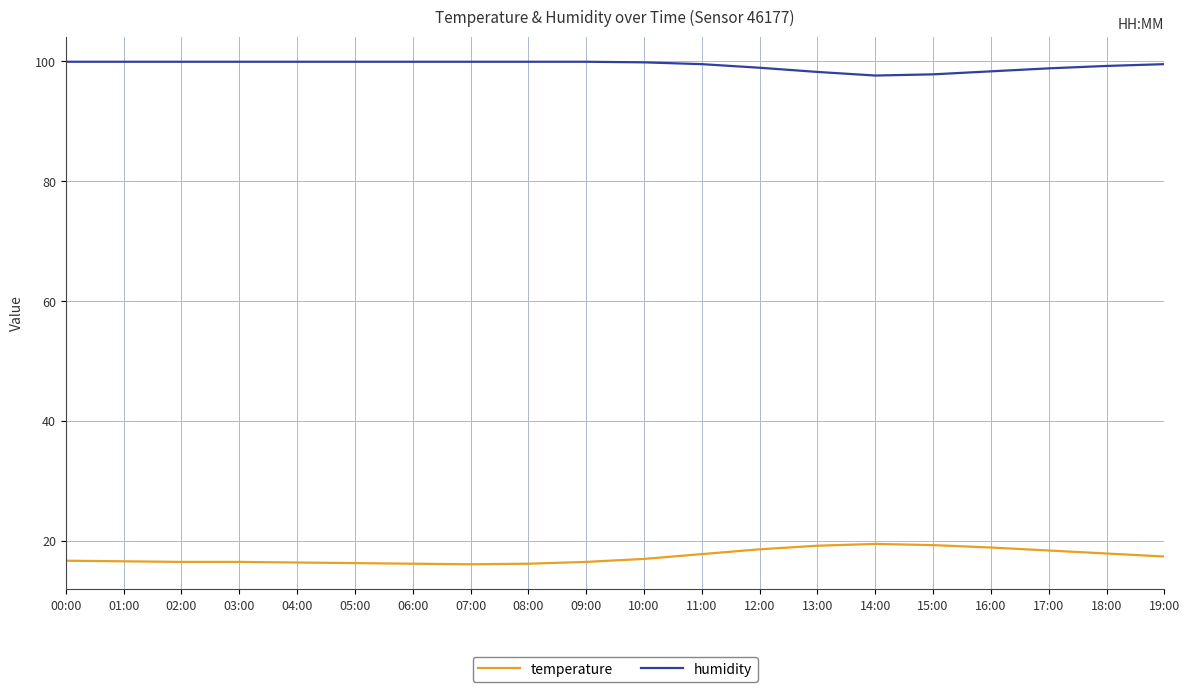

At 14:00, list the series in order from smallest to largest.

temperature, humidity